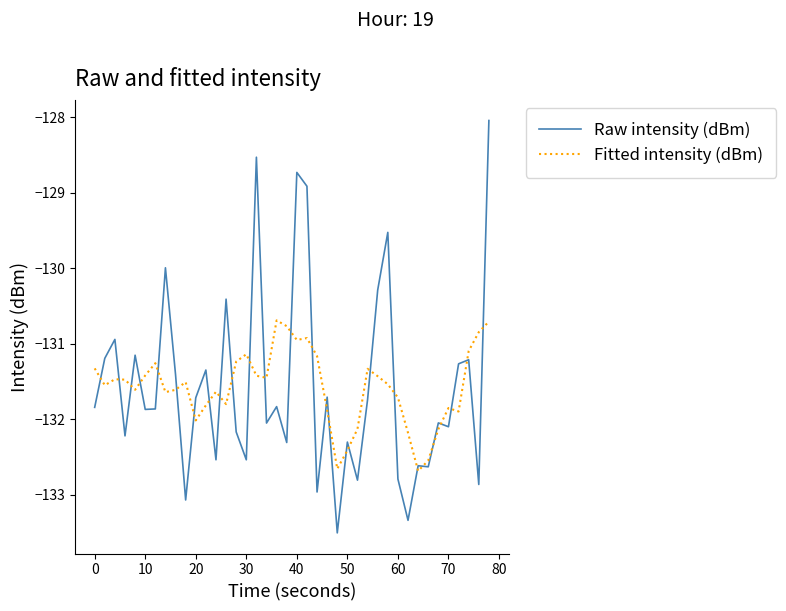

In Fitted intensity (dBm), how many points are higher than both neighbors (excluding endpoints)?

9